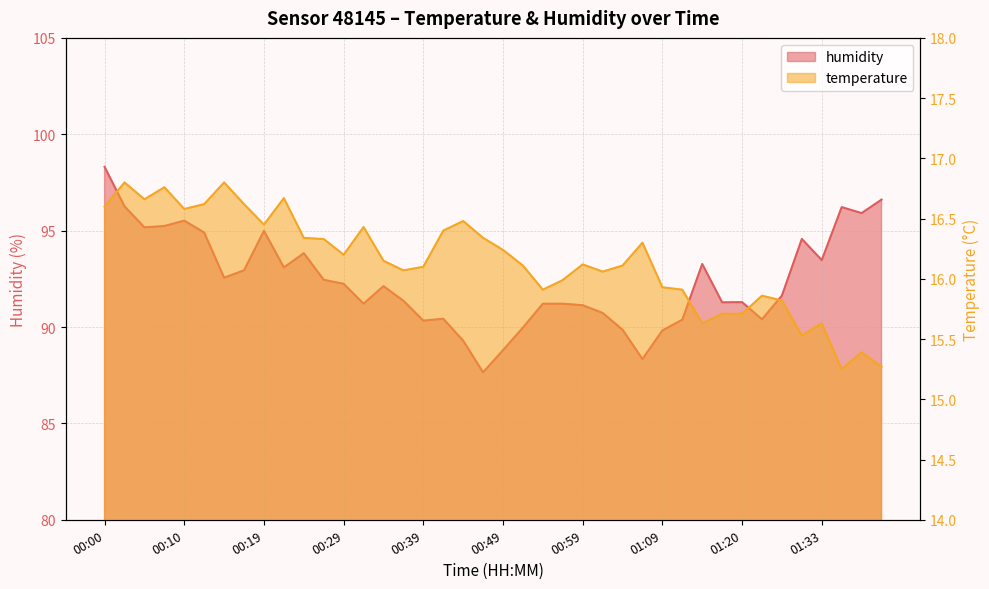

Reading left to right, extract all data points from this chart.

temperature: 16.6	16.8	16.7	16.8	16.6	16.6	16.8	16.6	16.4	16.7	16.3	16.3	16.2	16.4	16.1	16.1	16.1	16.4	16.5	16.3	16.2	16.1	15.9	16.0	16.1	16.1	16.1	16.3	15.9	15.9	15.6	15.7	15.7	15.9	15.8	15.5	15.6	15.2	15.4	15.3
humidity: 98.3	96.3	95.2	95.2	95.5	94.9	92.6	92.9	95.0	93.1	93.8	92.5	92.2	91.2	92.1	91.4	90.3	90.4	89.3	87.7	88.8	90.0	91.2	91.2	91.1	90.7	89.9	88.3	89.8	90.4	93.3	91.3	91.3	90.4	91.6	94.6	93.5	96.2	95.9	96.6